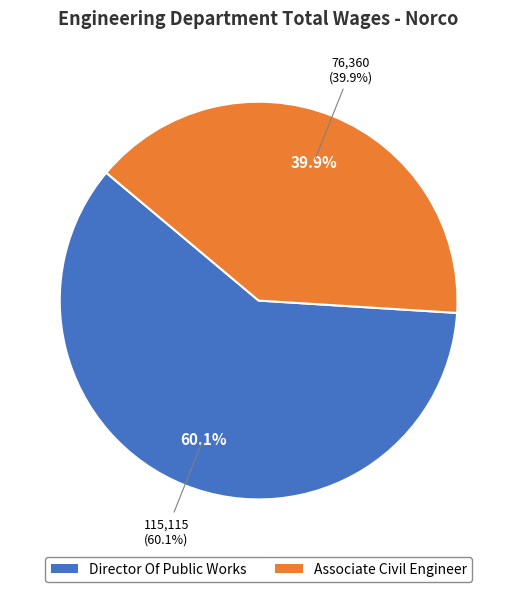

Combined, what portion of the pie is Director Of Public Works and Associate Civil Engineer?

100.0%